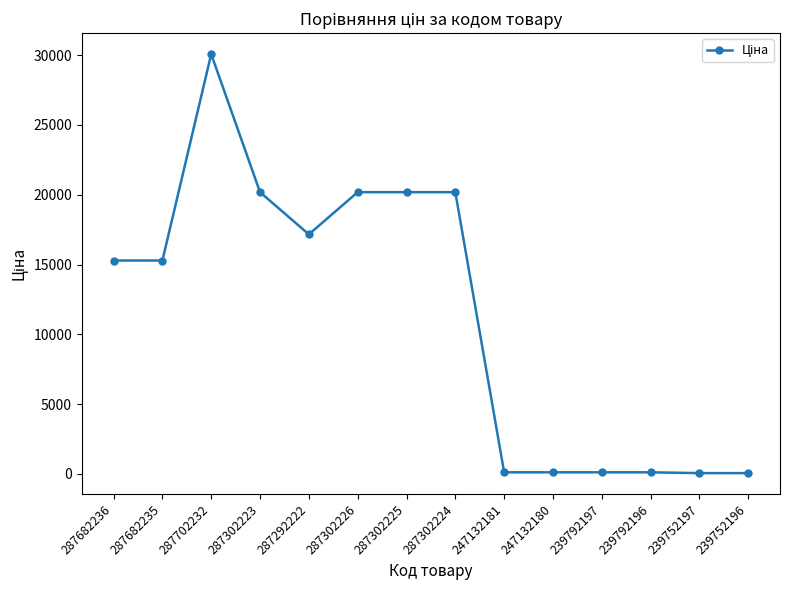

Between 287682235 and 287302224, which is larger?

287302224